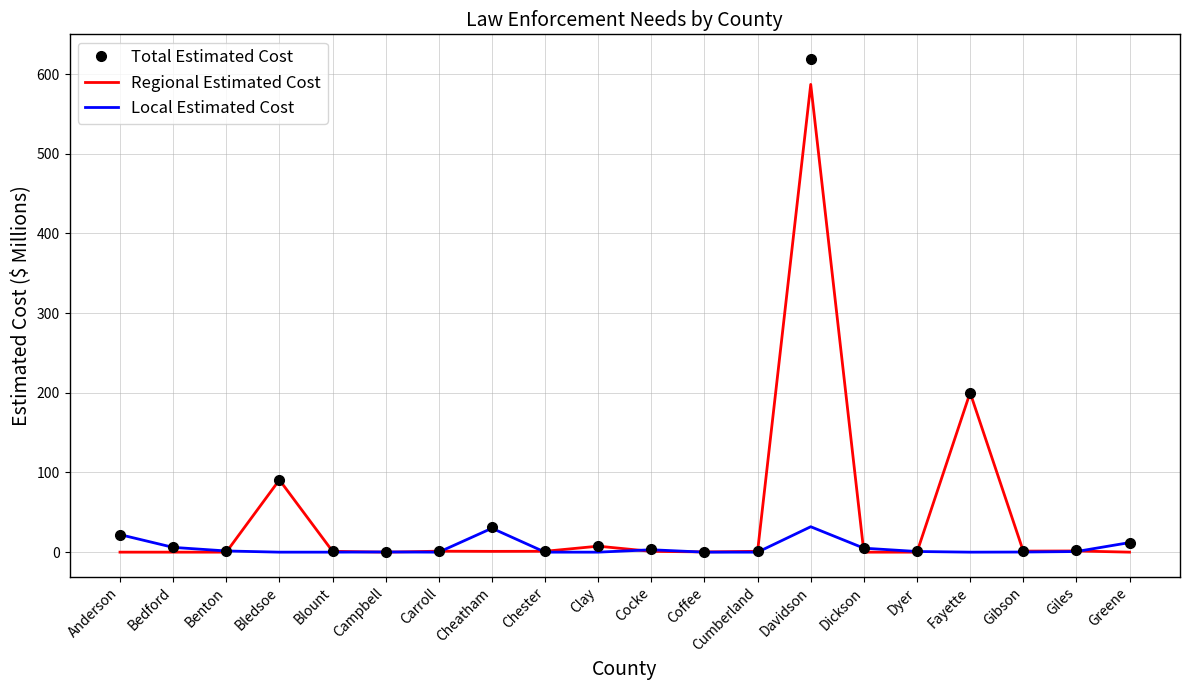

What is the difference between the Local Estimated Cost values at Benton and Clay?

1.5